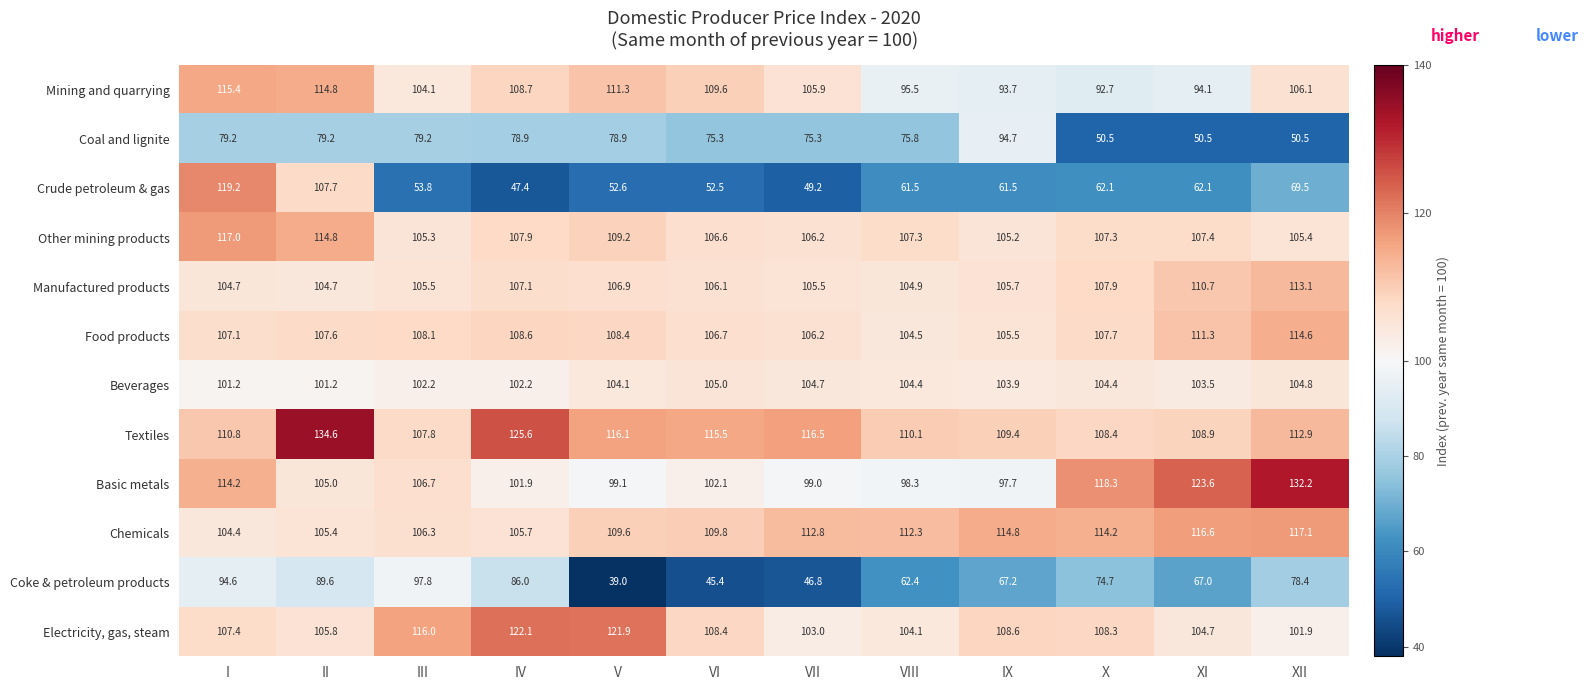

Which category has the lowest value in the Food products series?

VIII